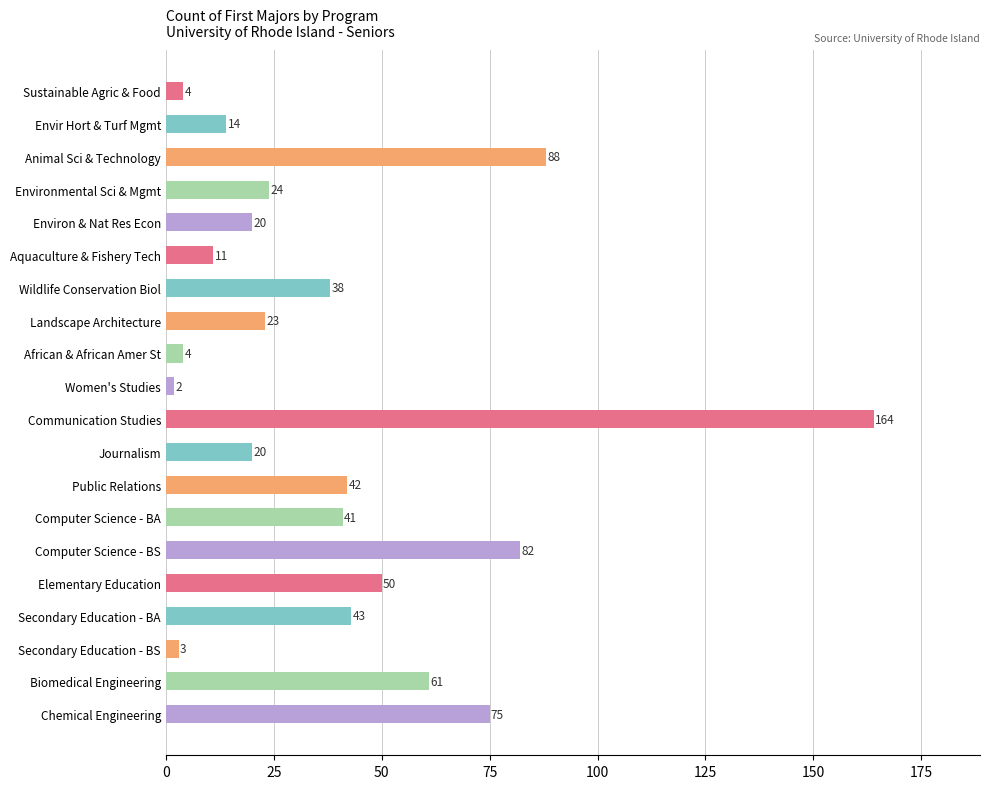

True or false: the data shows 237 at Communication Studies.

False